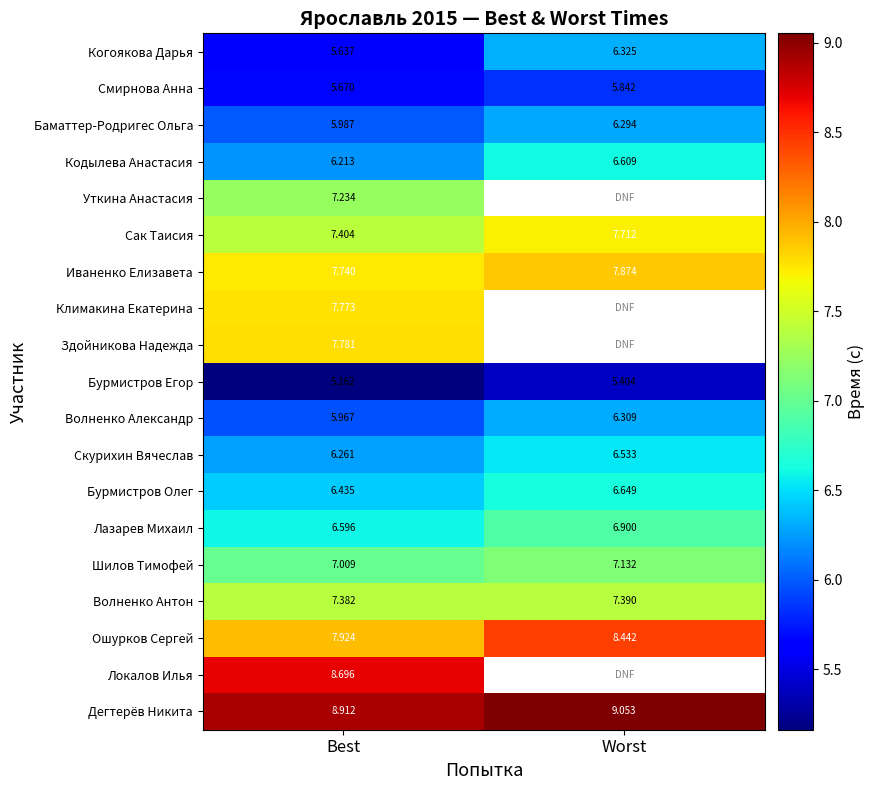

Rank the series at Best from highest to lowest value.

Дегтерёв Никита, Локалов Илья, Ошурков Сергей, Здойникова Надежда, Климакина Екатерина, Иваненко Елизавета, Сак Таисия, Волненко Антон, Уткина Анастасия, Шилов Тимофей, Лазарев Михаил, Бурмистров Олег, Скурихин Вячеслав, Кодылева Анастасия, Баматтер-Родригес Ольга, Волненко Александр, Смирнова Анна, Когоякова Дарья, Бурмистров Егор